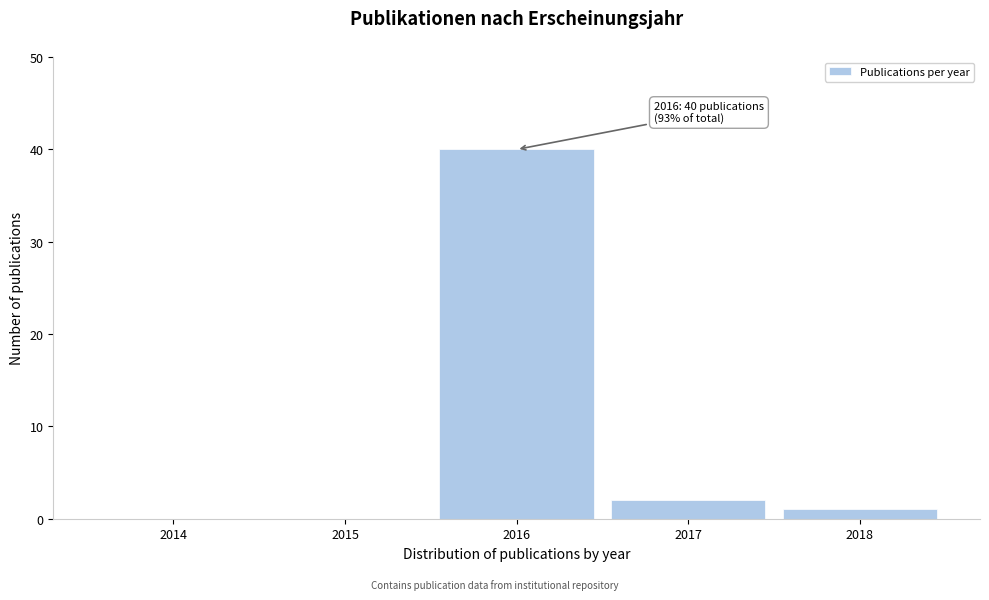

Reading right to left, list all the values displayed in this chart.

2018=1	2017=2	2016=40	2015=0	2014=0